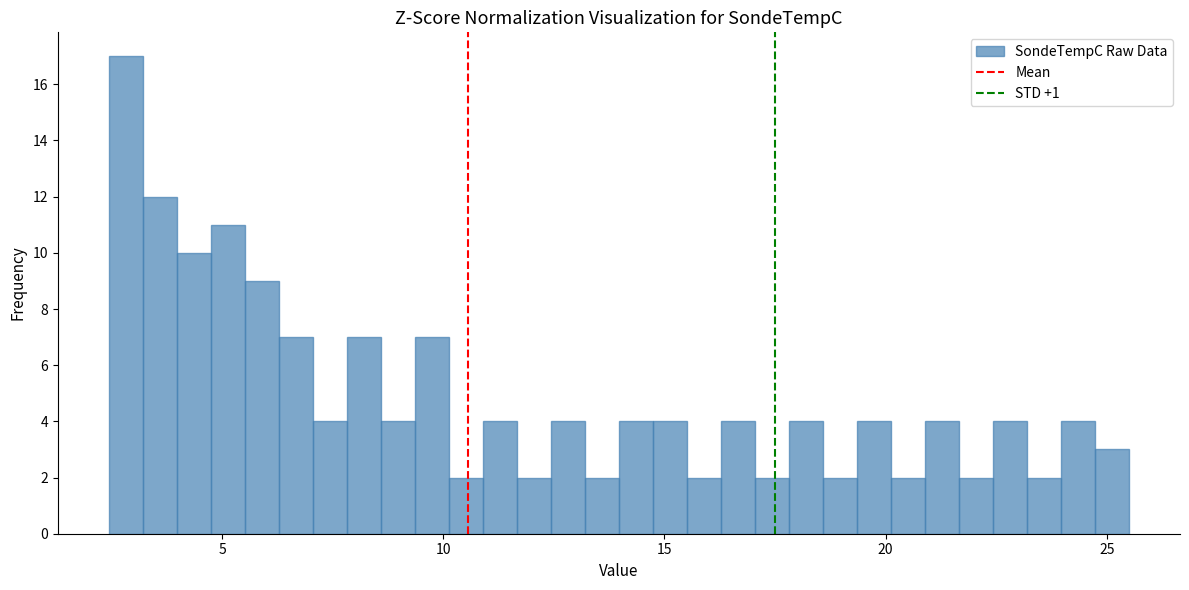

Around what value on the x-axis is the tallest bar? Give the approximate position of its centre, as read against the axis.

3.0